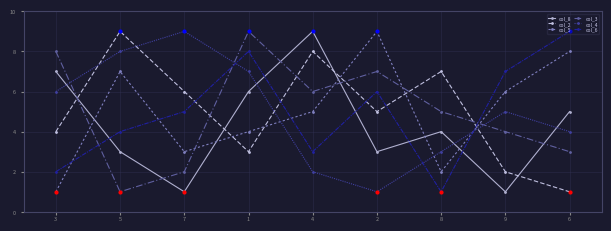

Where is the first local maximum for col_2?

5